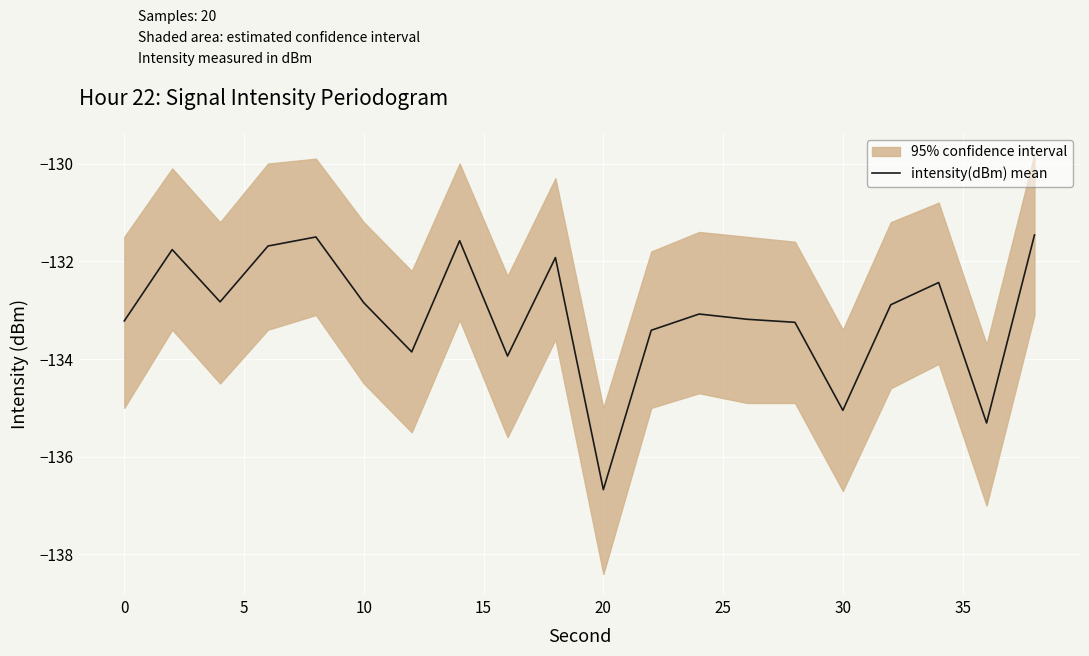

Is it true that intensity(dBm) mean equals -236.2 at 10?

False